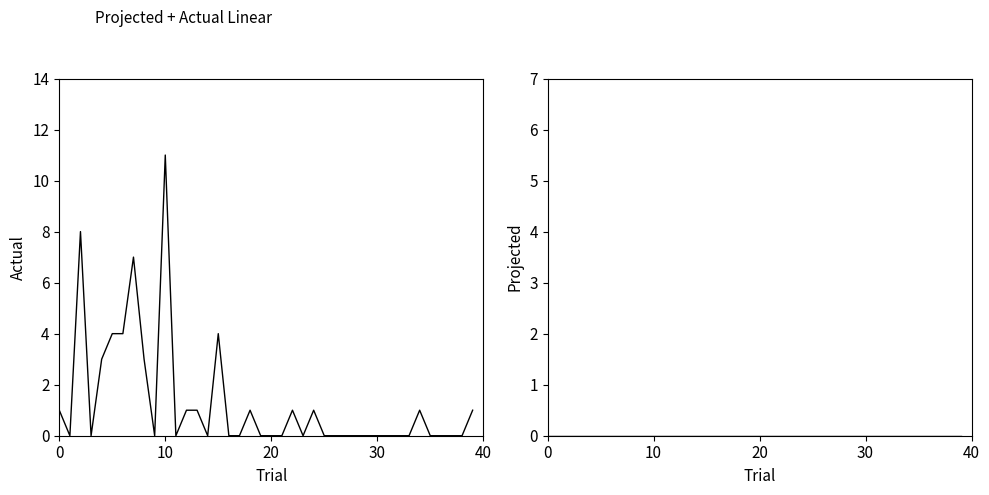

True or false: Projected has more than 0 points higher than both neighbors.

False